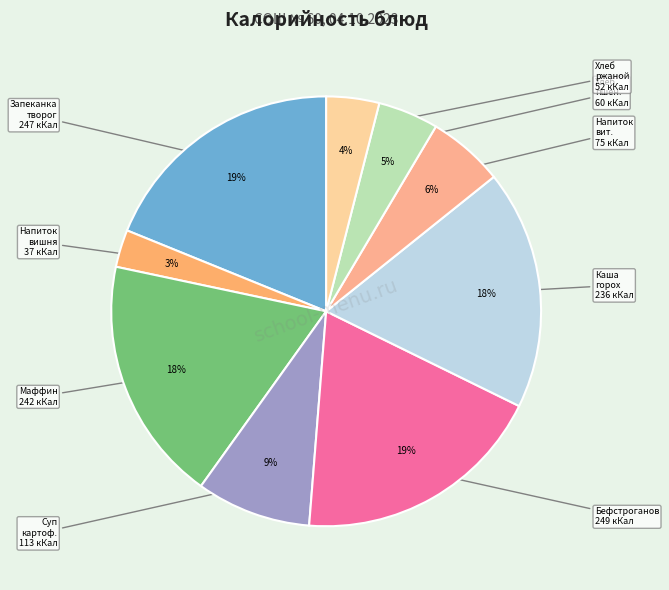

Count the number of slices in the pie.

9